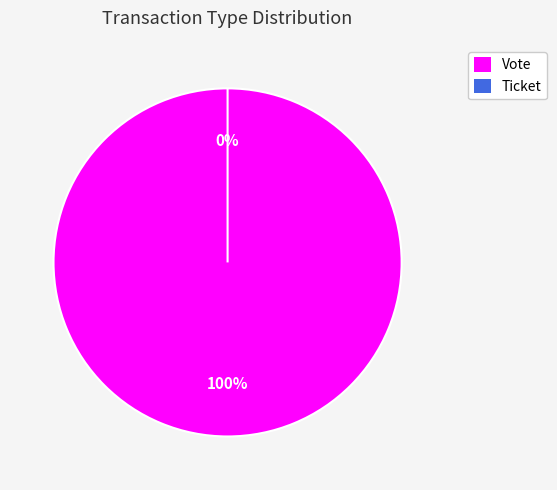

Combined, what portion of the pie is Ticket and Vote?

100.0%